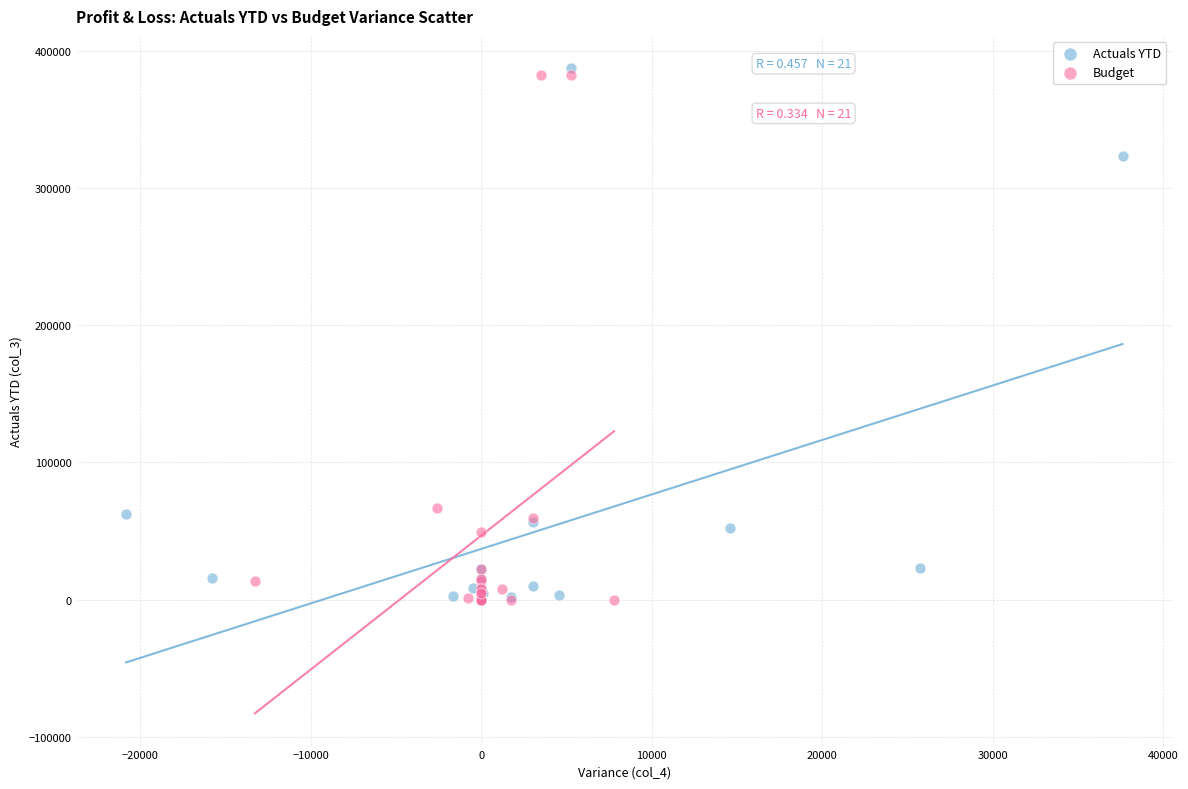

Which series reaches the maximum Y coordinate?

Actuals YTD